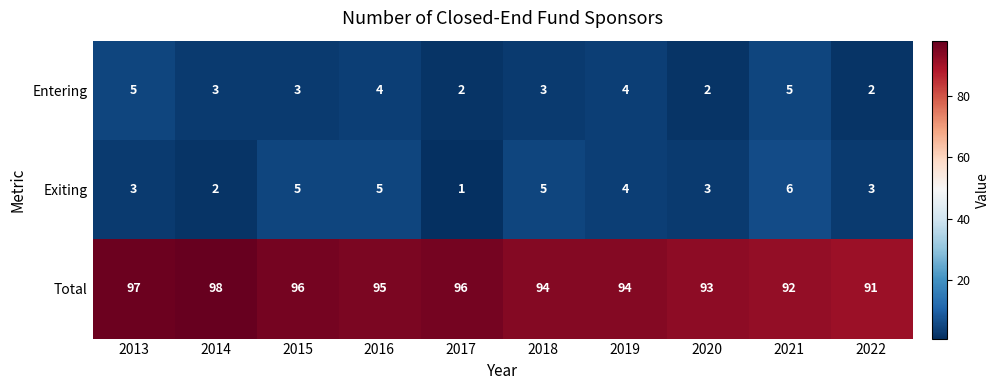

How many data points in Total are less than 95?

5